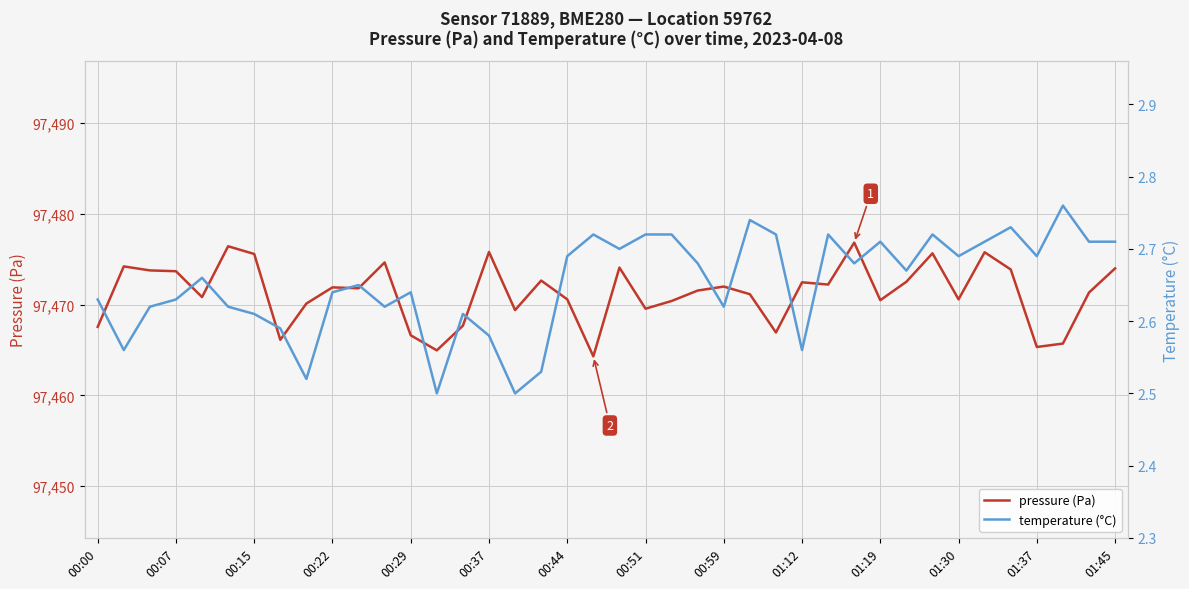

What is the highest value of the pressure (Pa) series?

97476.8